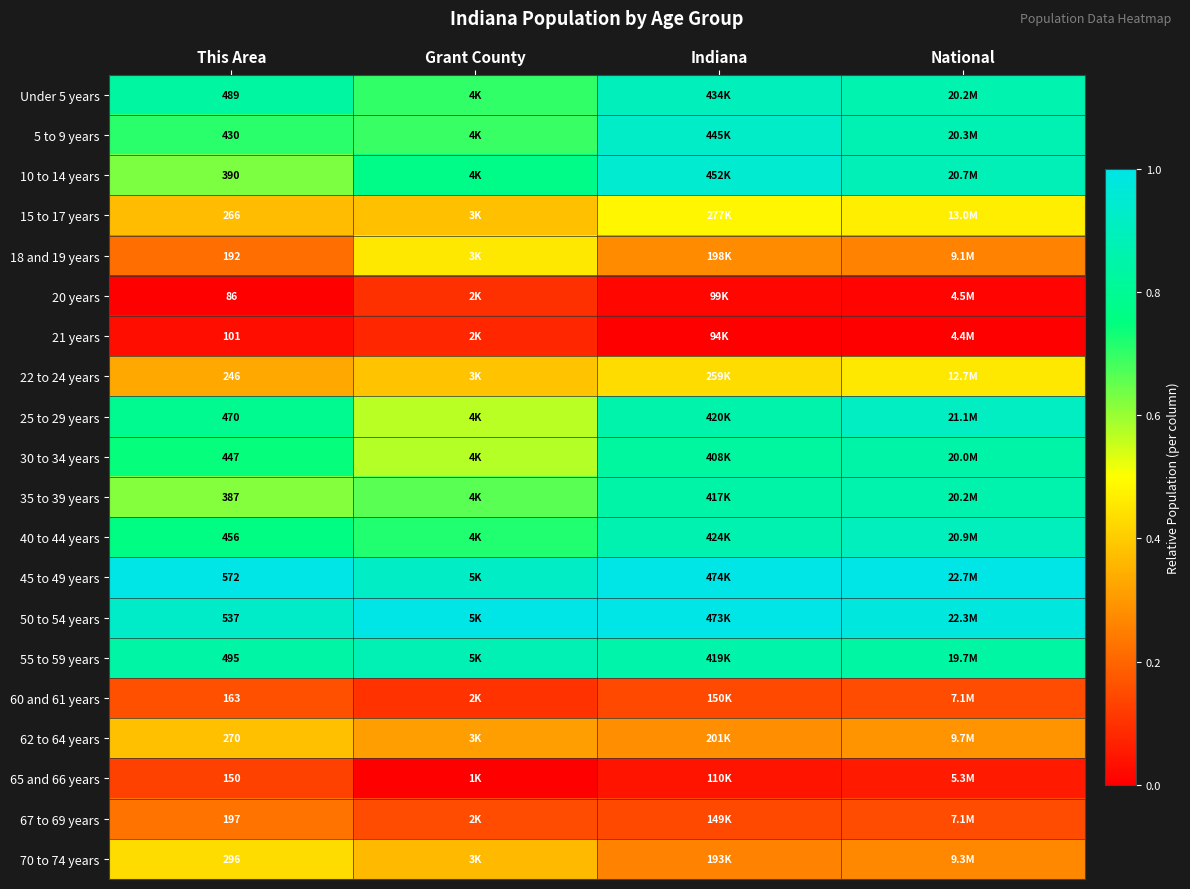

Is the value of 5 to 9 years at This Area greater than the value of 55 to 59 years at This Area?

No